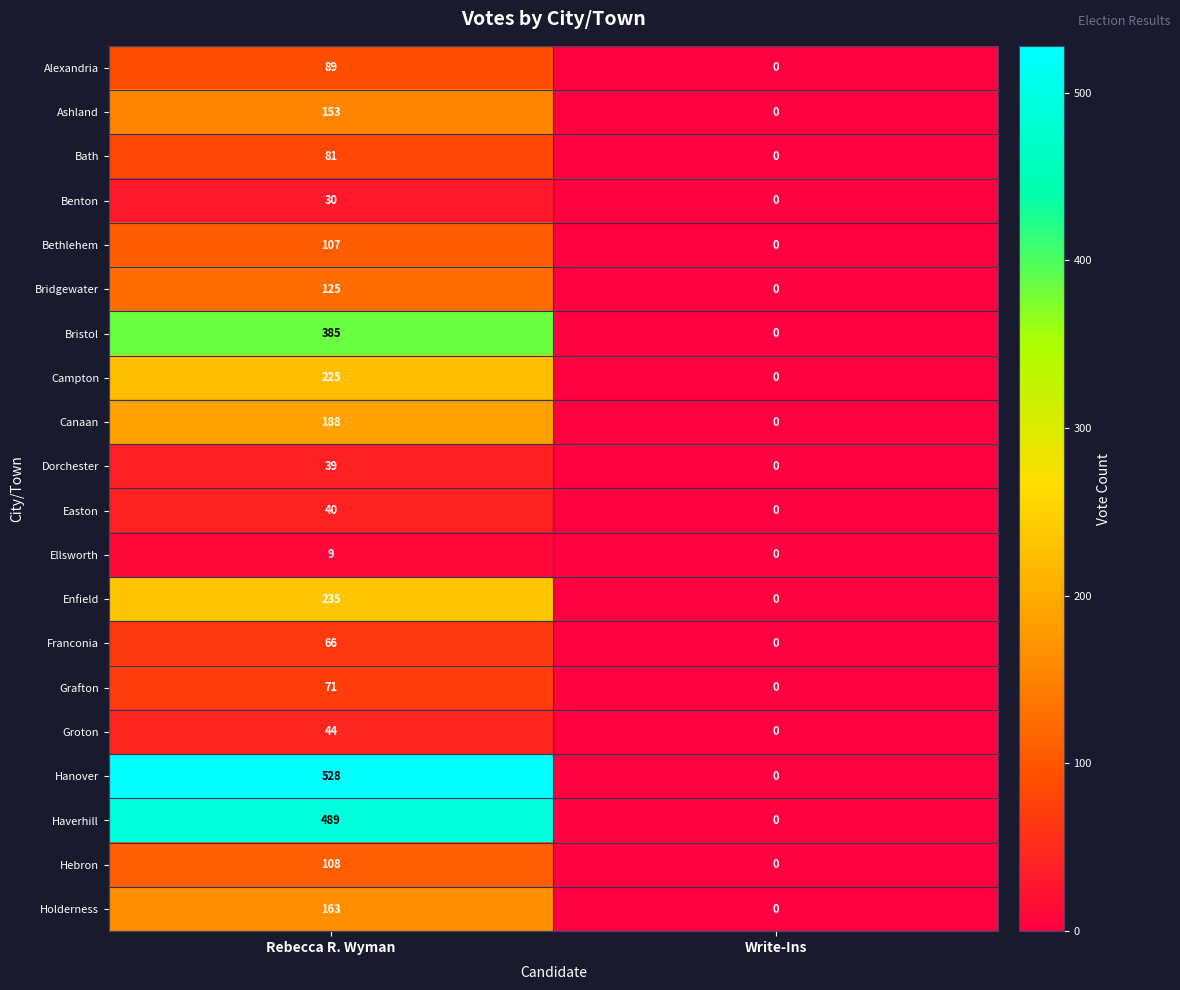

How many data points in Alexandria are less than 89?

1